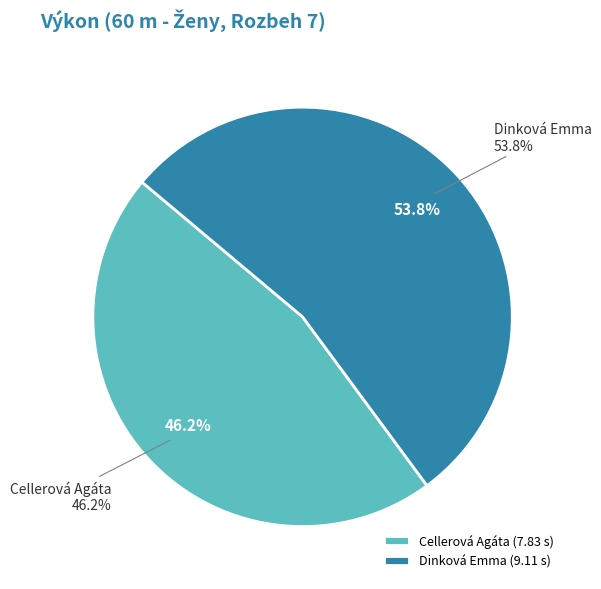

Is the sum of Dinková Emma and Cellerová Agáta greater than half?

Yes